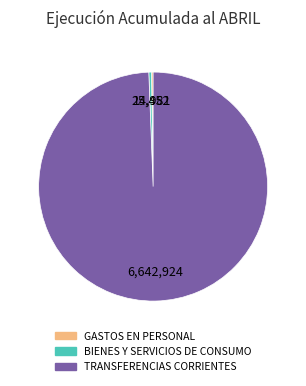

Which slice is the largest?

TRANSFERENCIAS CORRIENTES